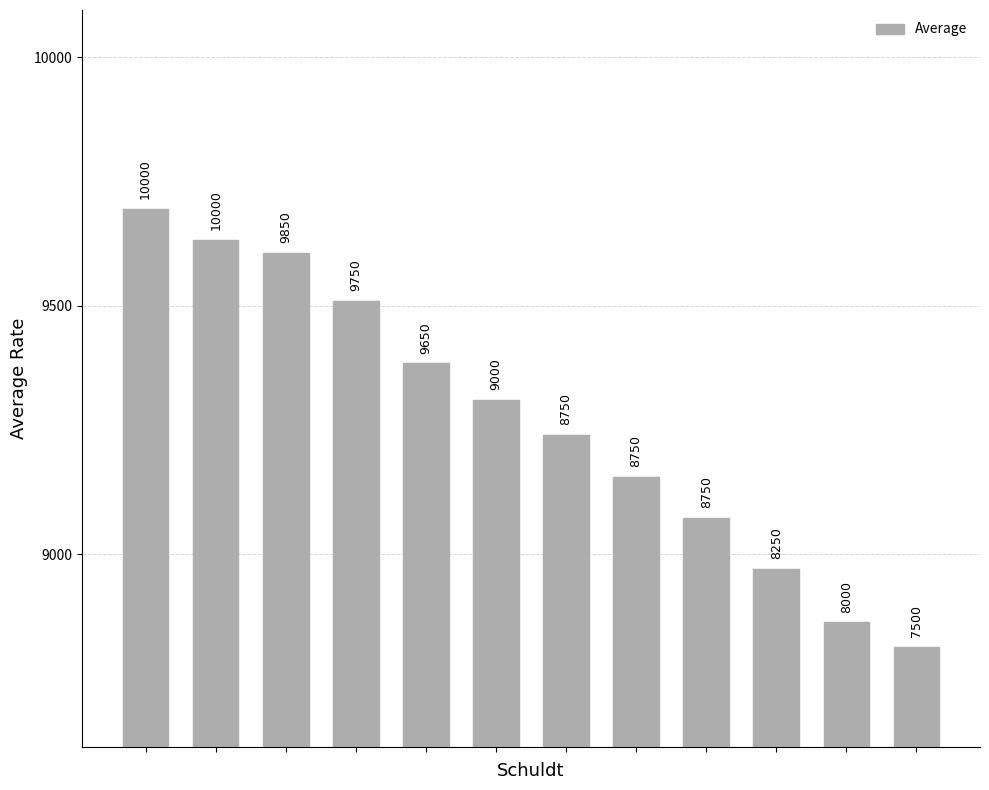

What is the smallest value displayed?

8813